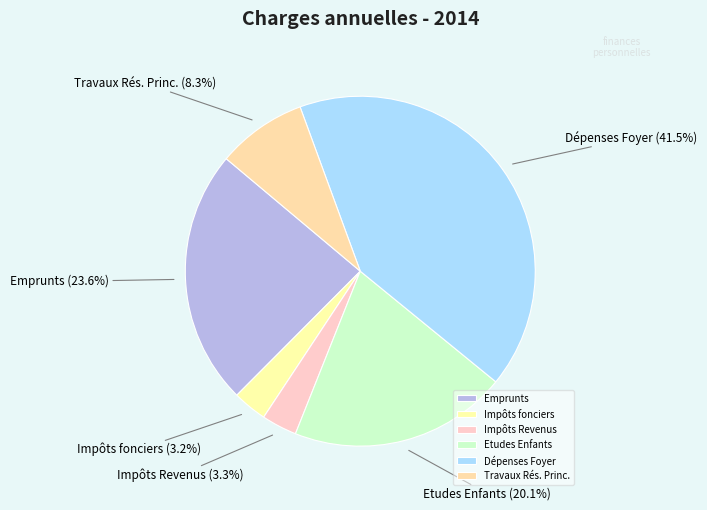

Does Impôts fonciers represent more than half of the total?

No